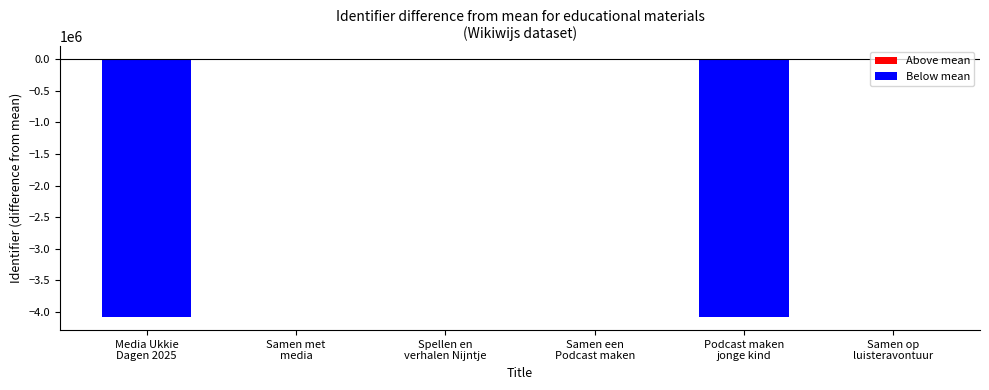

What is the sum of all values?

-8167089.5